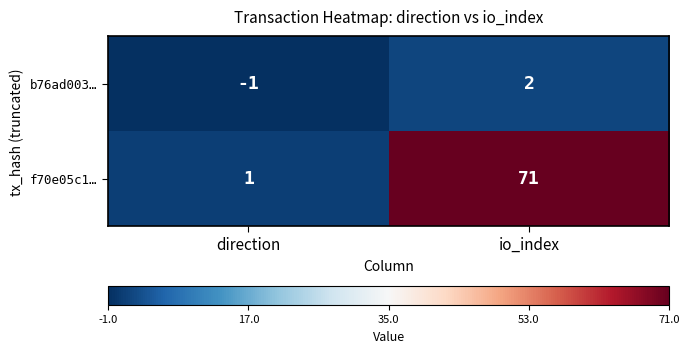

Which series has the largest range (max minus min)?

f70e05c1…